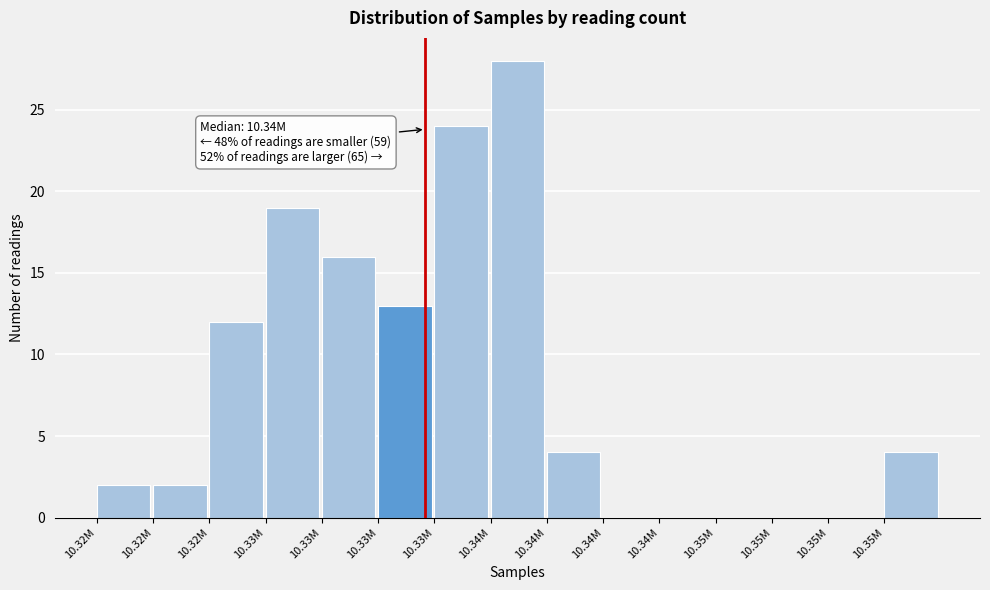

How many distinct data groups are displayed?

1